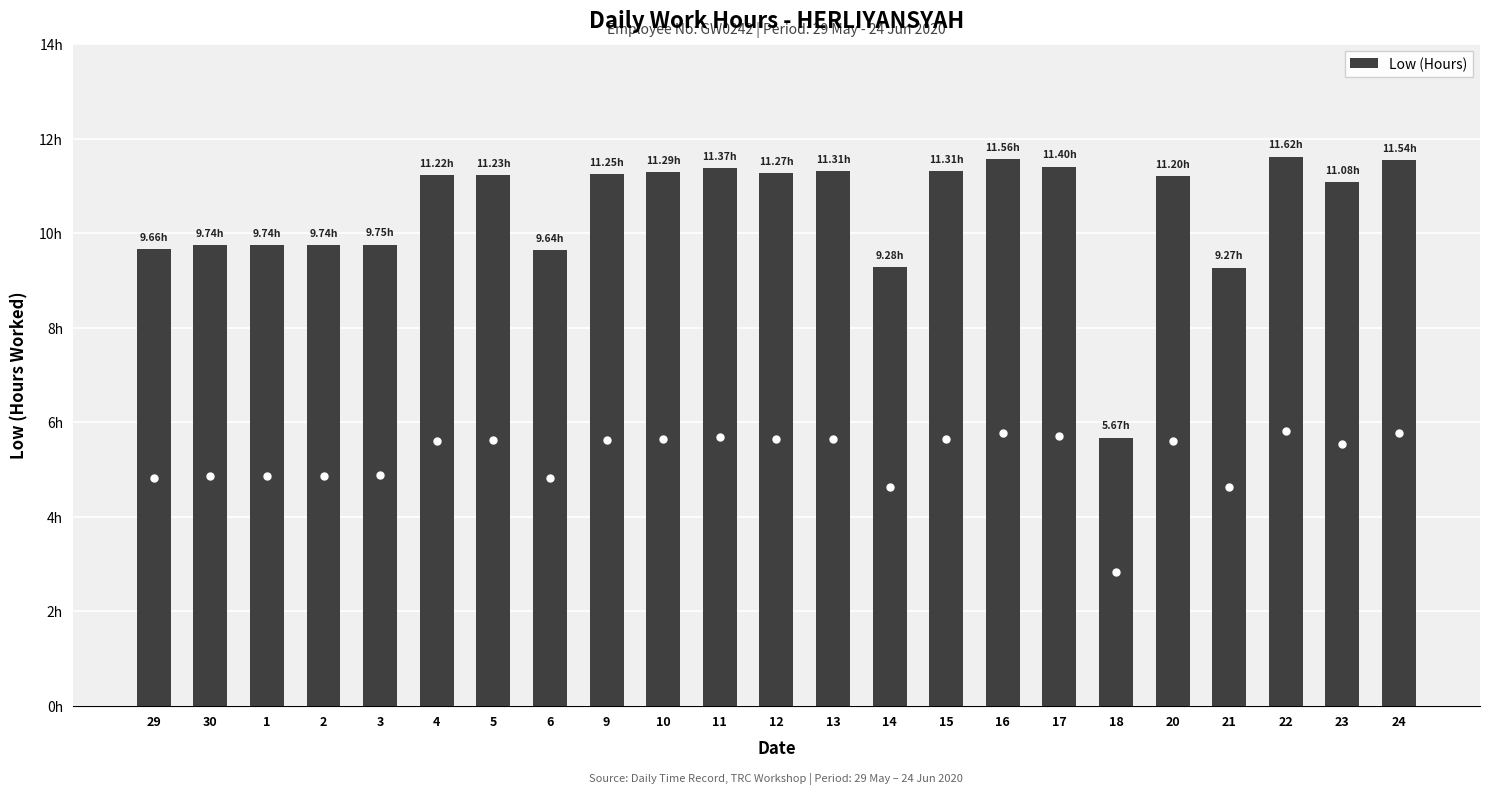

How many categories are shown in the chart?

23